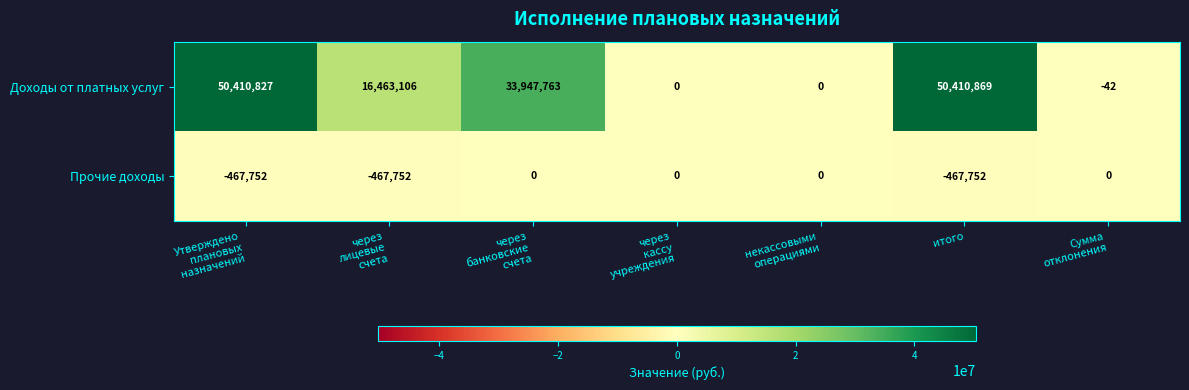

Count the number of data series in this chart.

2